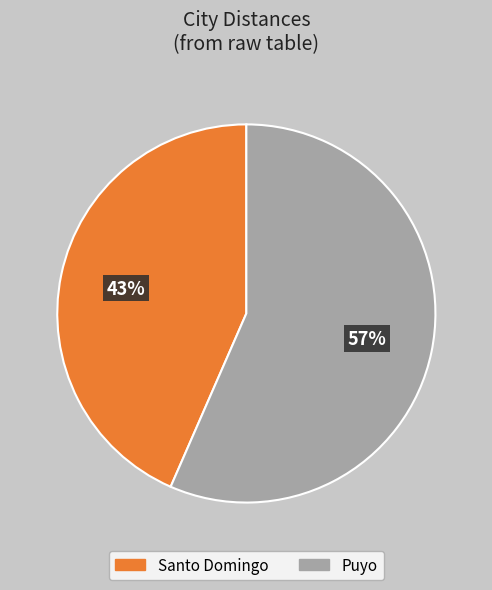

To the nearest percent, what is the average slice percentage?

50%